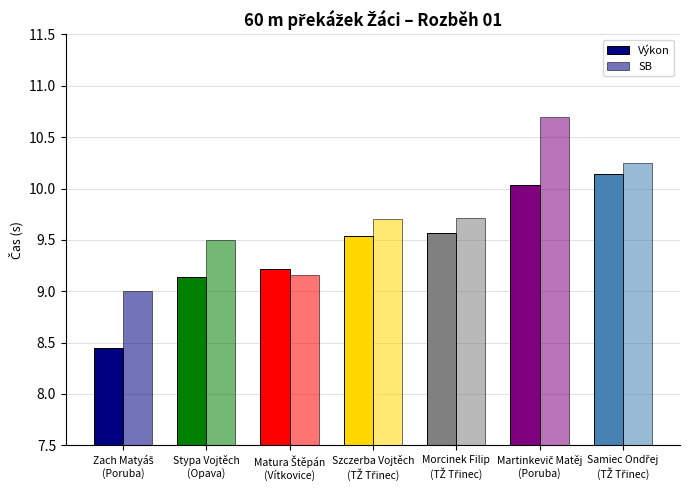

How many groups of bars are there?

7